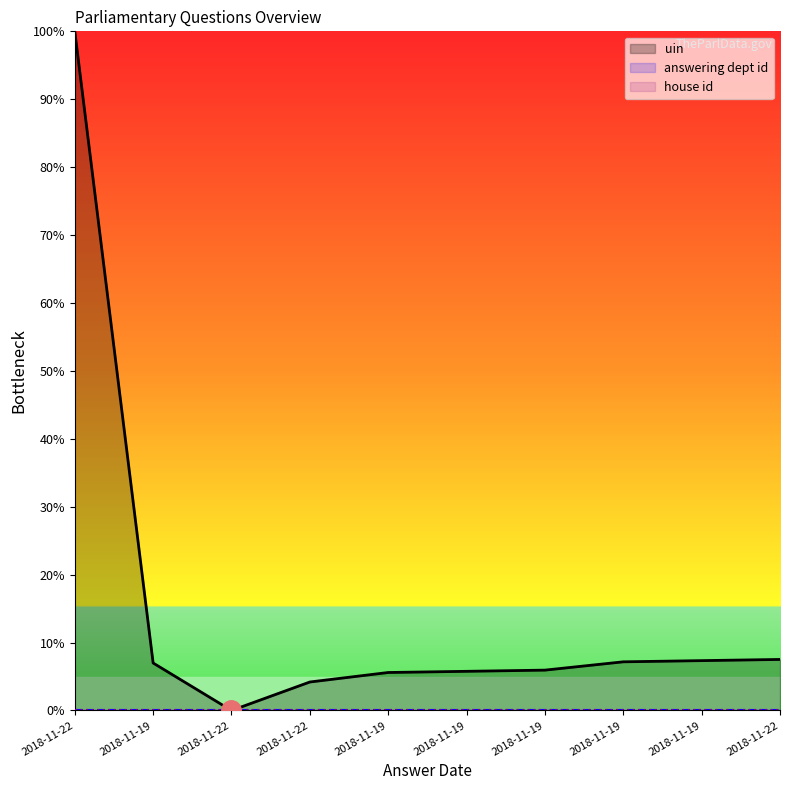

Does the chart have visible grid lines?

No